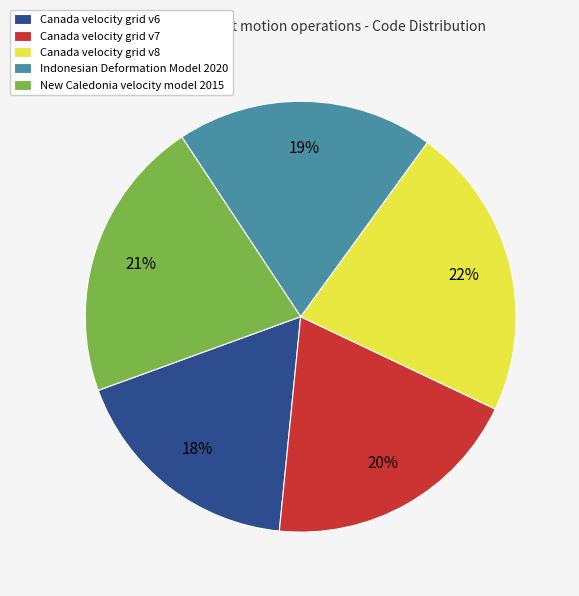

Does Canada velocity grid v8 account for over 50% of the chart?

No